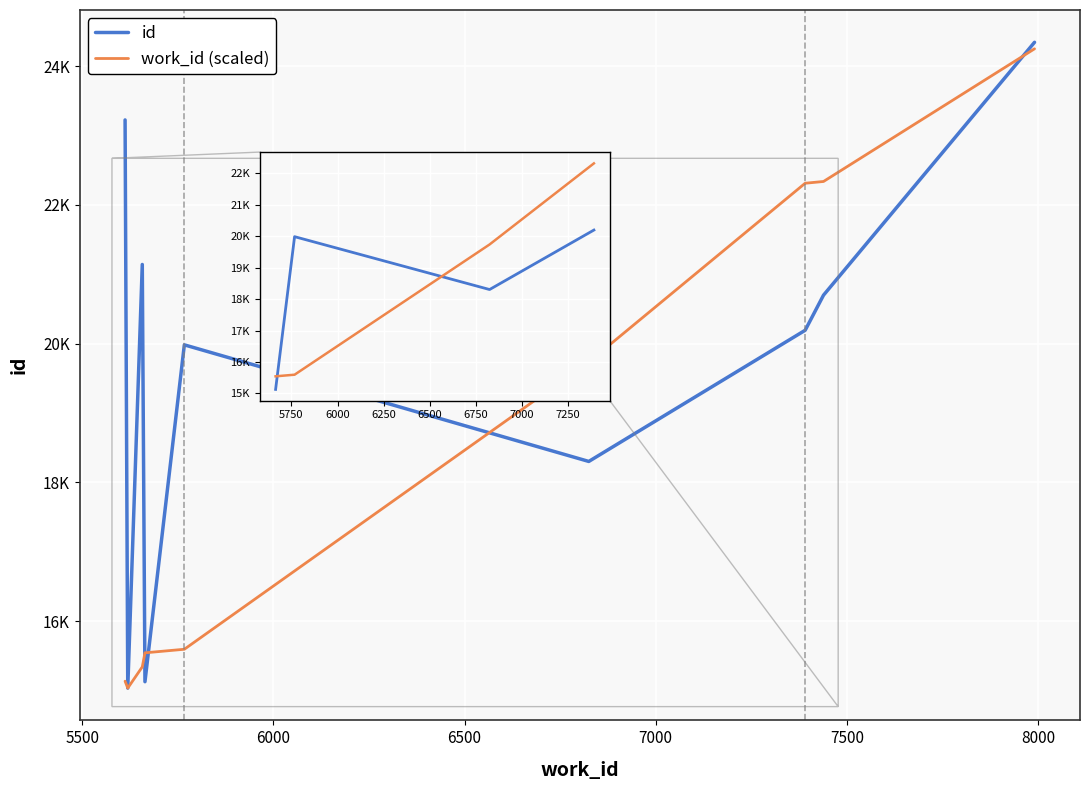

Is this an area chart (filled region under the line)?

No